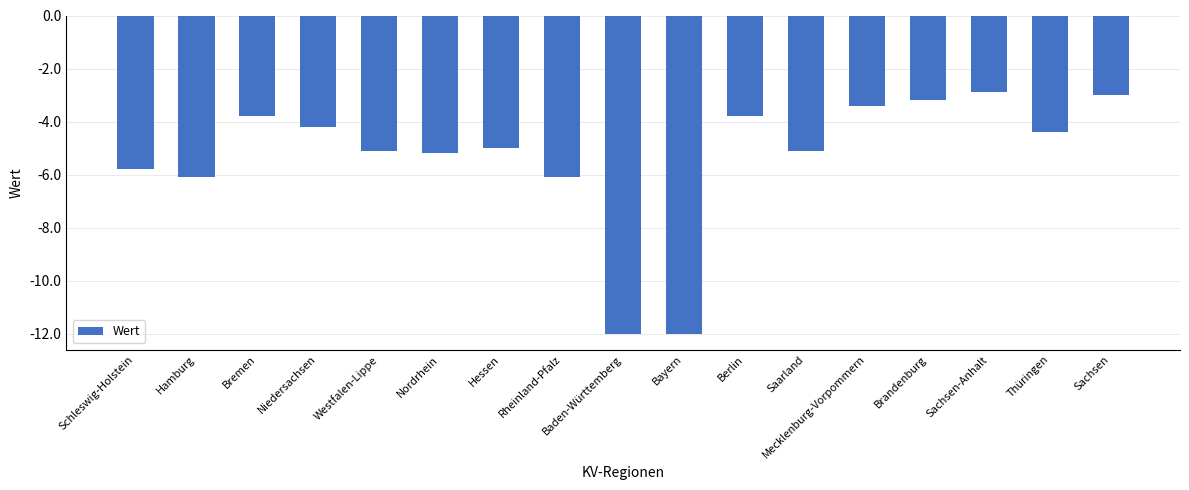

Reading right to left, extract all data points from this chart.

Sachsen=-3.0	Thüringen=-4.4	Sachsen-Anhalt=-2.9	Brandenburg=-3.2	Mecklenburg-Vorpommern=-3.4	Saarland=-5.1	Berlin=-3.8	Bayern=-12.0	Baden-Württemberg=-12.0	Rheinland-Pfalz=-6.1	Hessen=-5.0	Nordrhein=-5.2	Westfalen-Lippe=-5.1	Niedersachsen=-4.2	Bremen=-3.8	Hamburg=-6.1	Schleswig-Holstein=-5.8